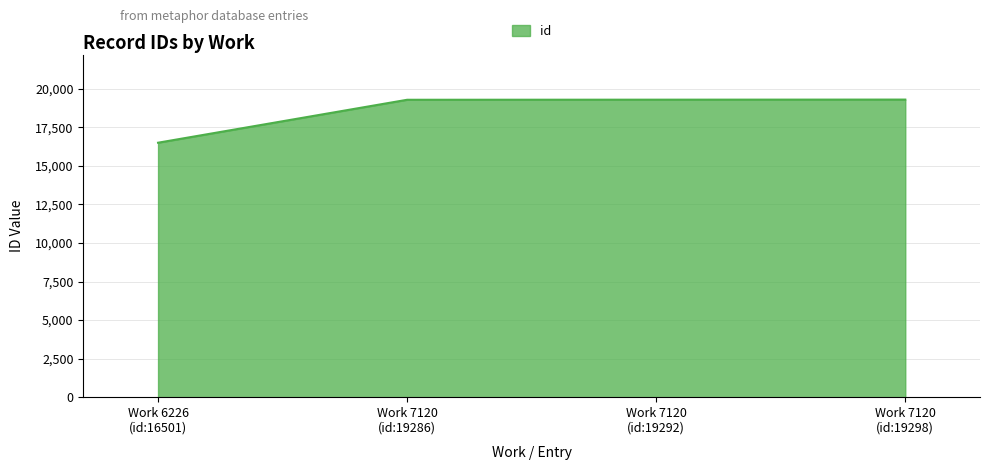

Which category has the lowest value across all series?

Work 6226
(id:16501)